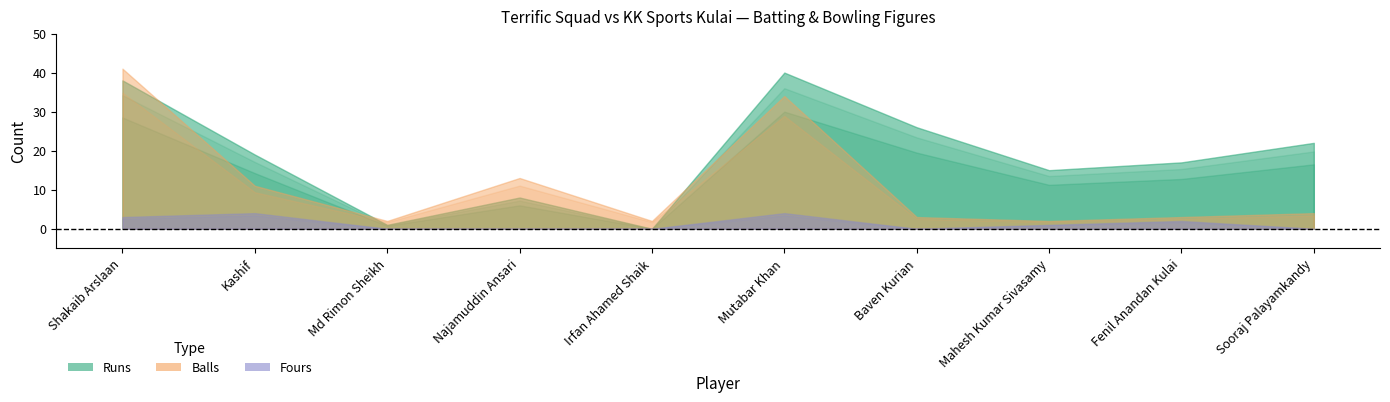

Where is the first local maximum for Balls?

Najamuddin Ansari